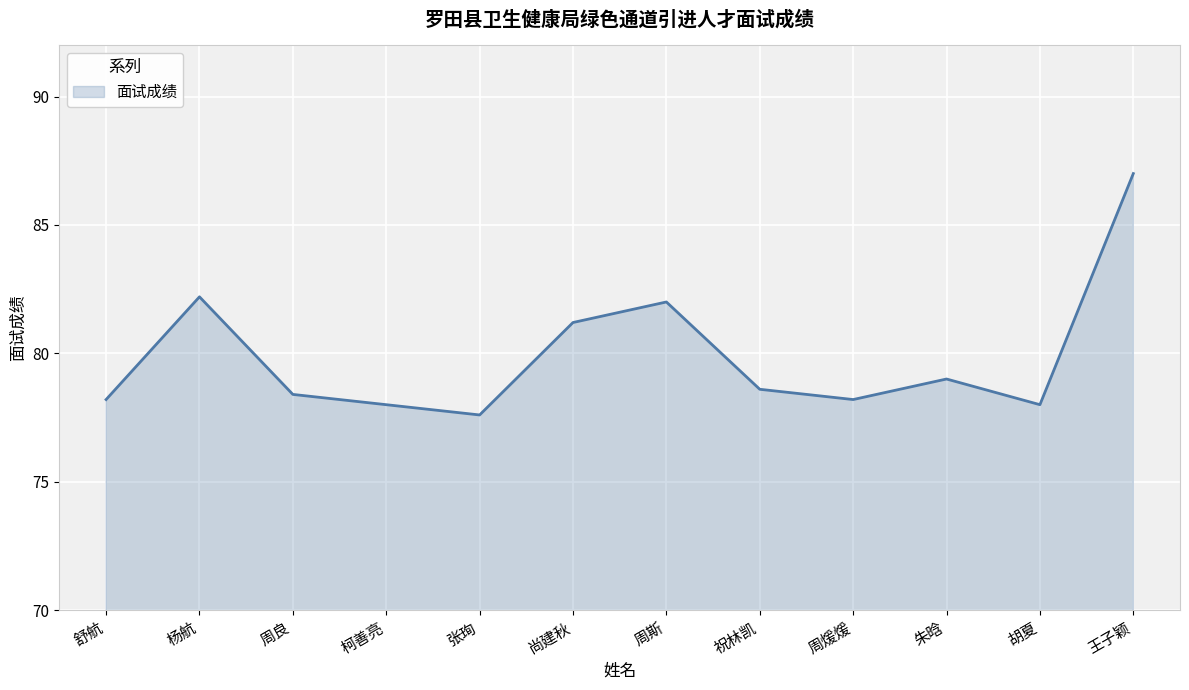

What position from the right is 周良?

10